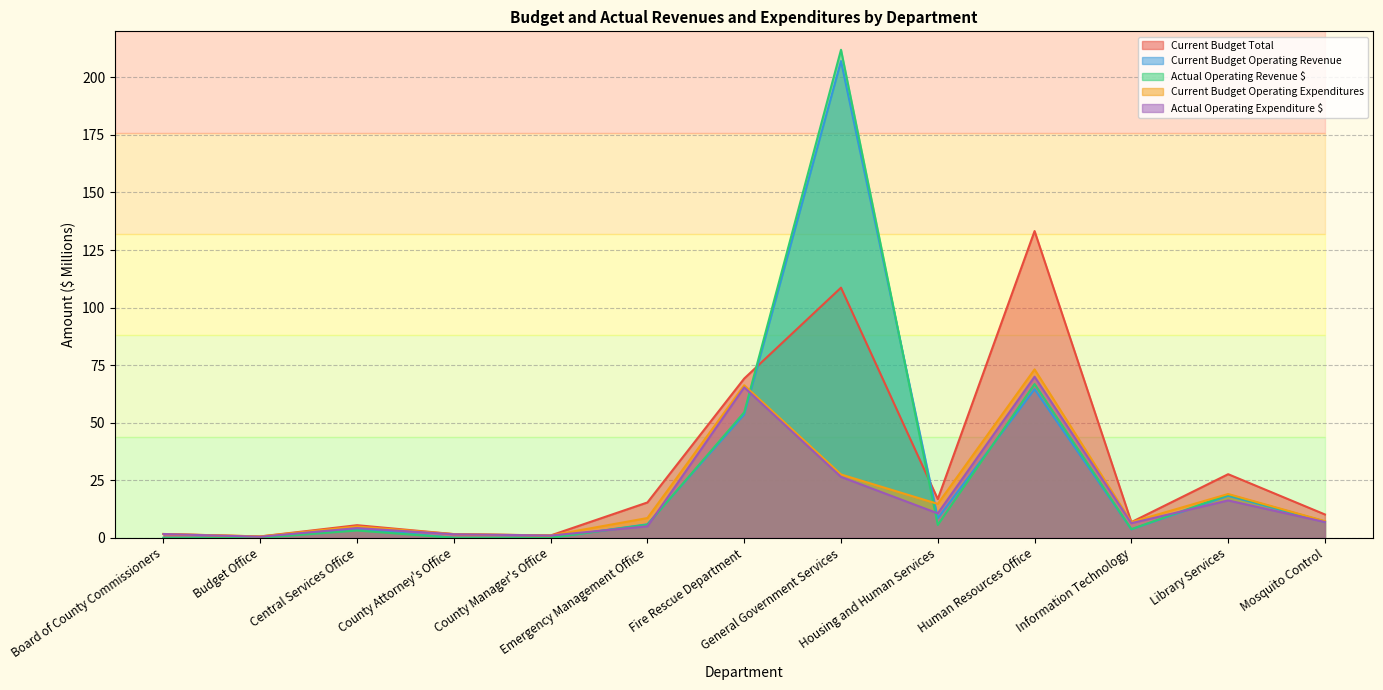

What is the highest value of the Current Budget Operating Expenditures series?

73.2